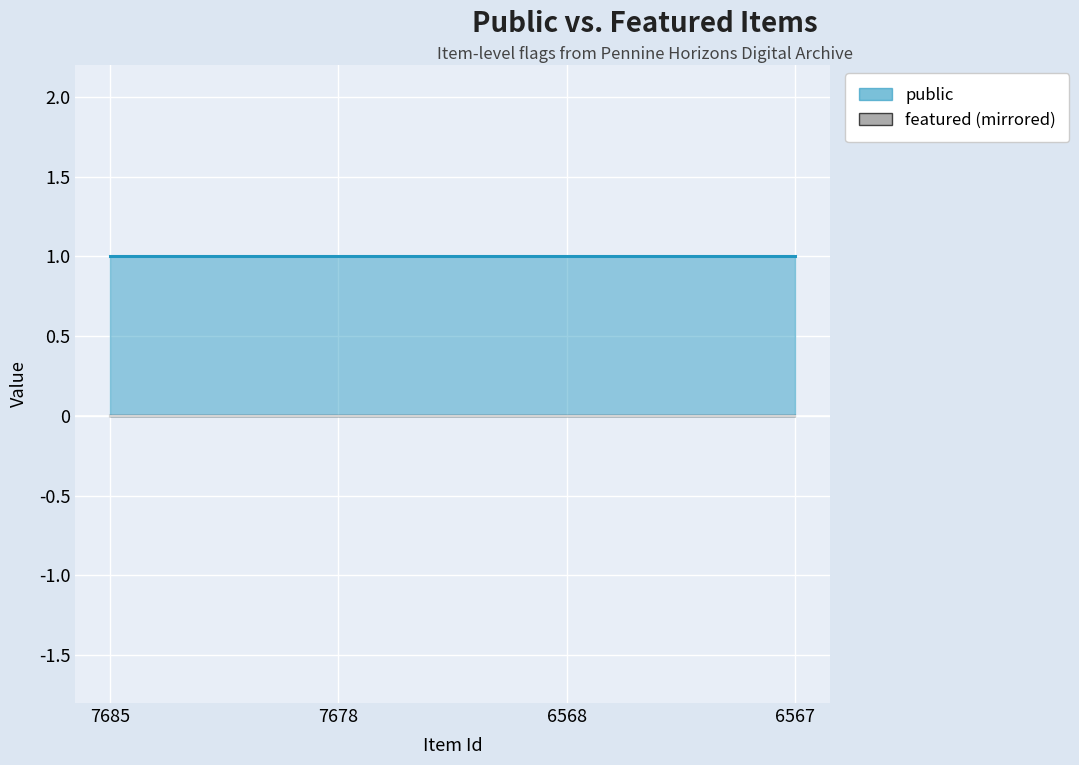

What is the total value across all series at 7685?

1